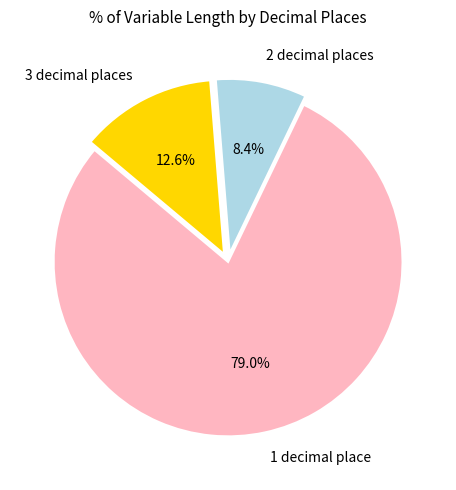

Which category has the biggest portion of the pie?

1 decimal place